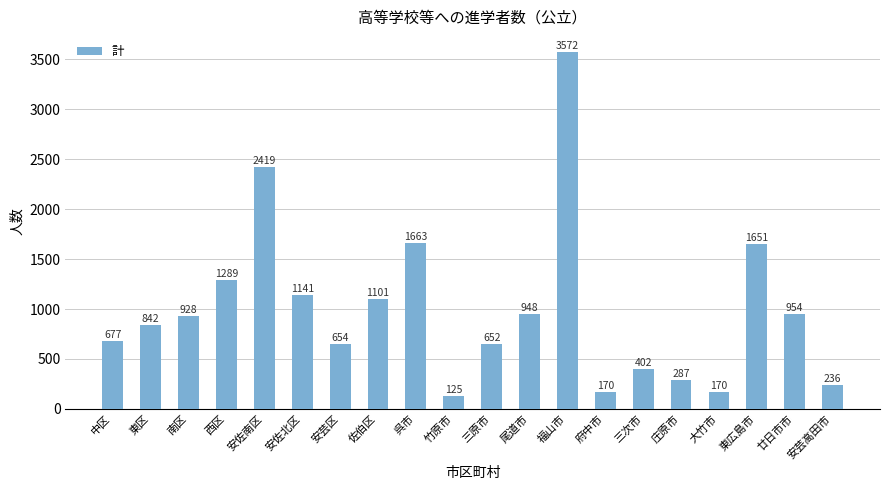

What is the label of the 11th bar from the left?

三原市